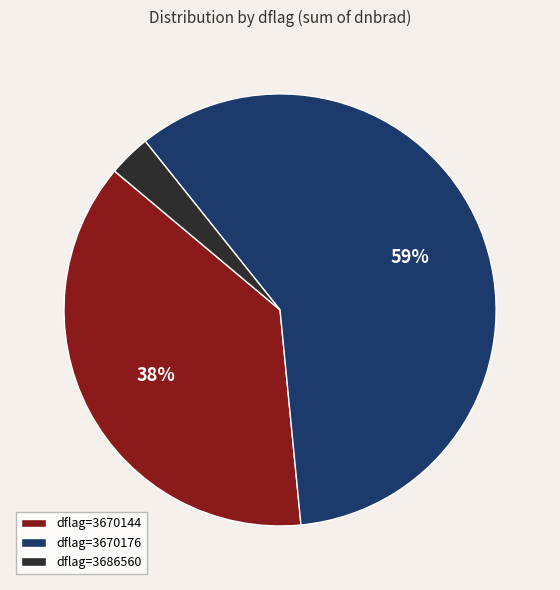

The dflag=3670176 slice represents 74% of the pie. True or false?

False